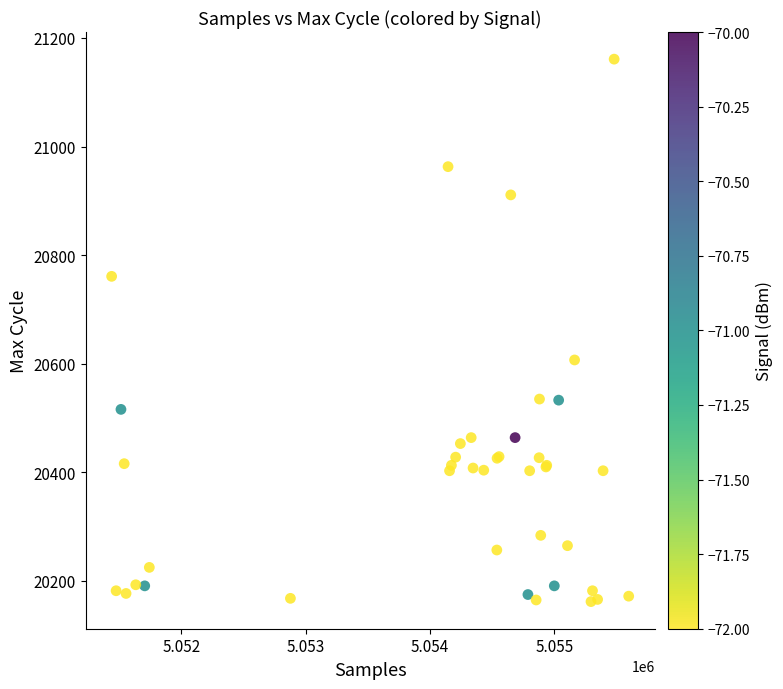

What Y value in the scatter plot is closest to 20661?

20607